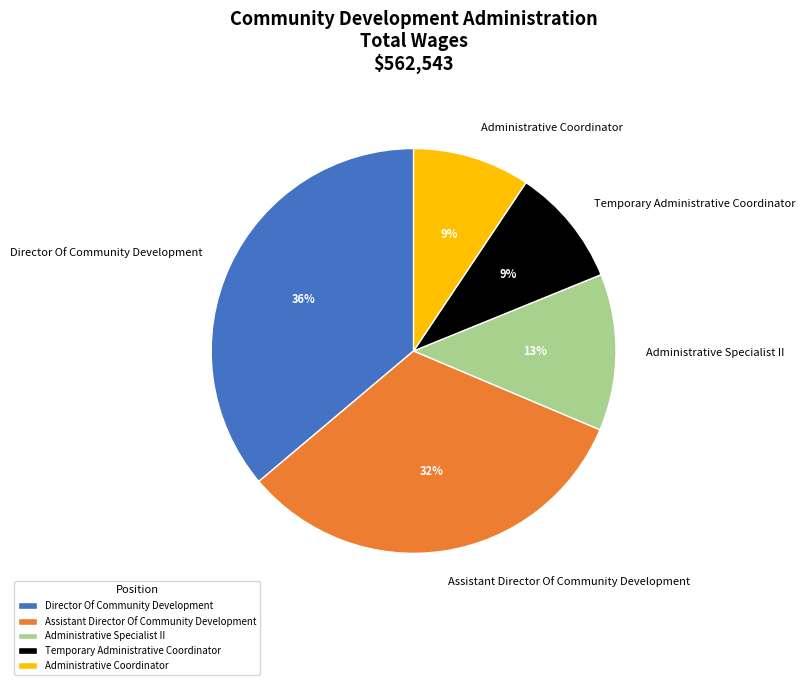

Is it true that Administrative Coordinator is 9% of the pie?

True